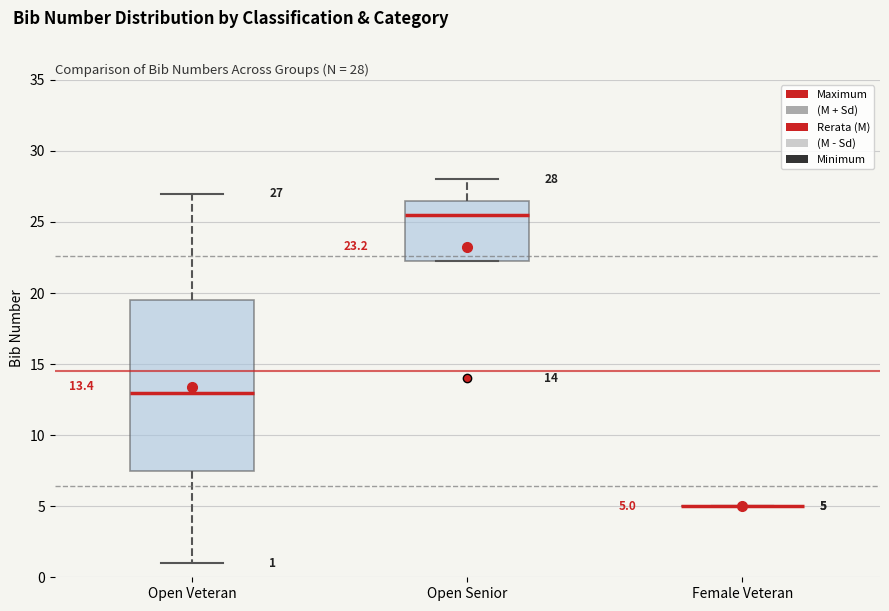

Which box is the tallest, from its lower edge to its upper edge?

Open Veteran